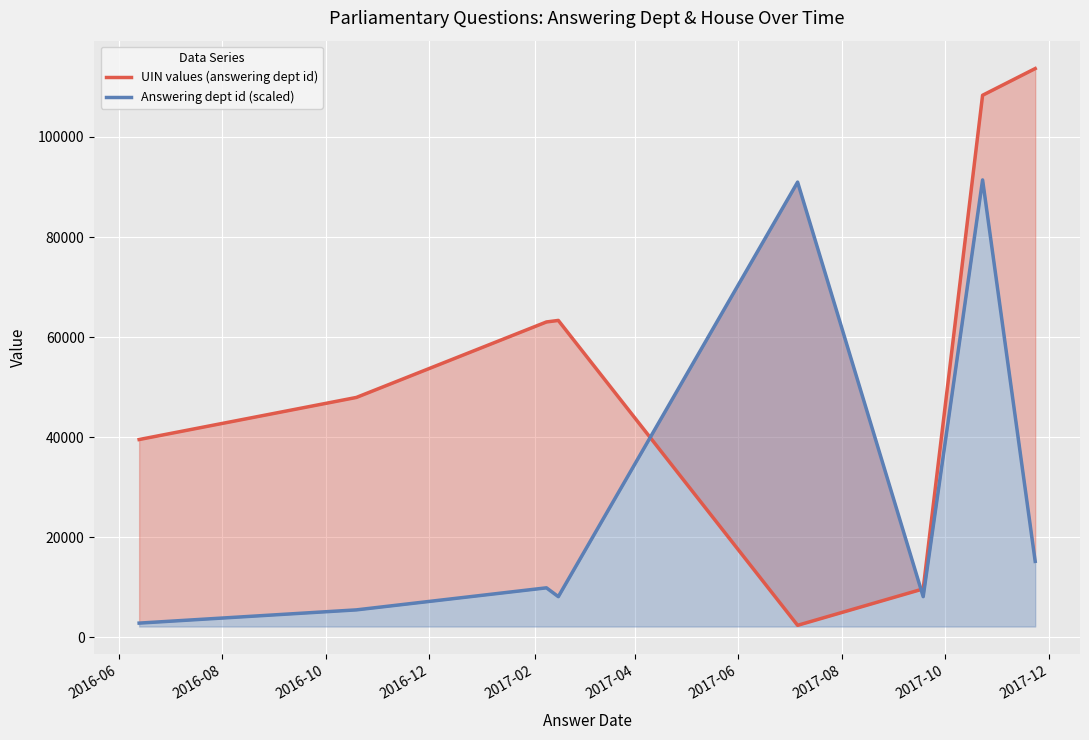

How many intersections are there between UIN values (answering dept id) and Answering dept id (scaled)?

2